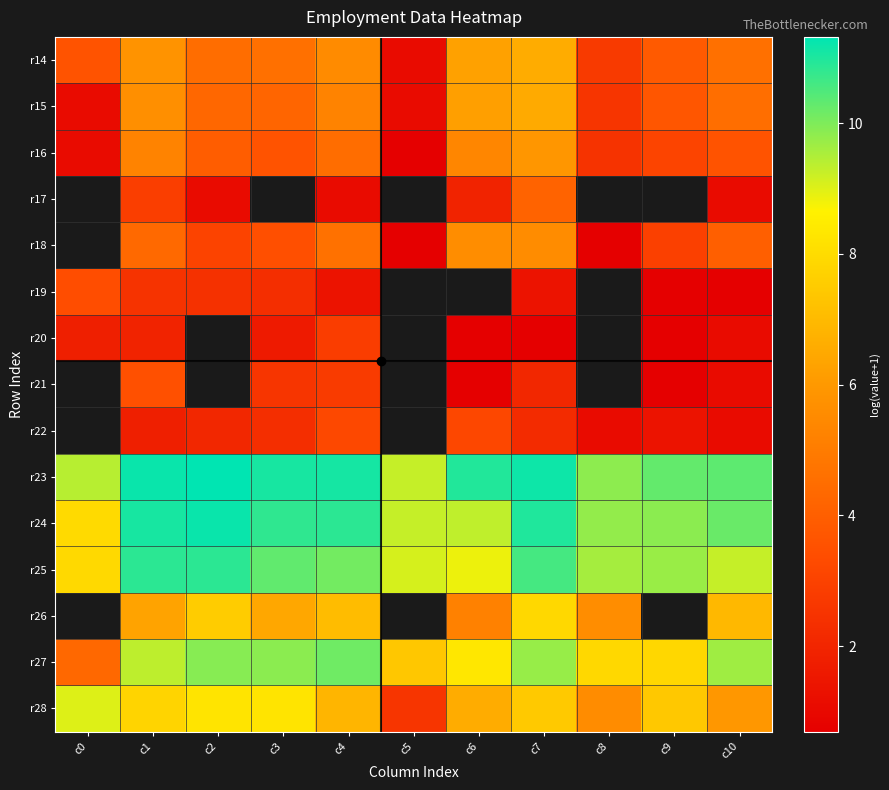

At which category does the chart reach its minimum across all series?

c5